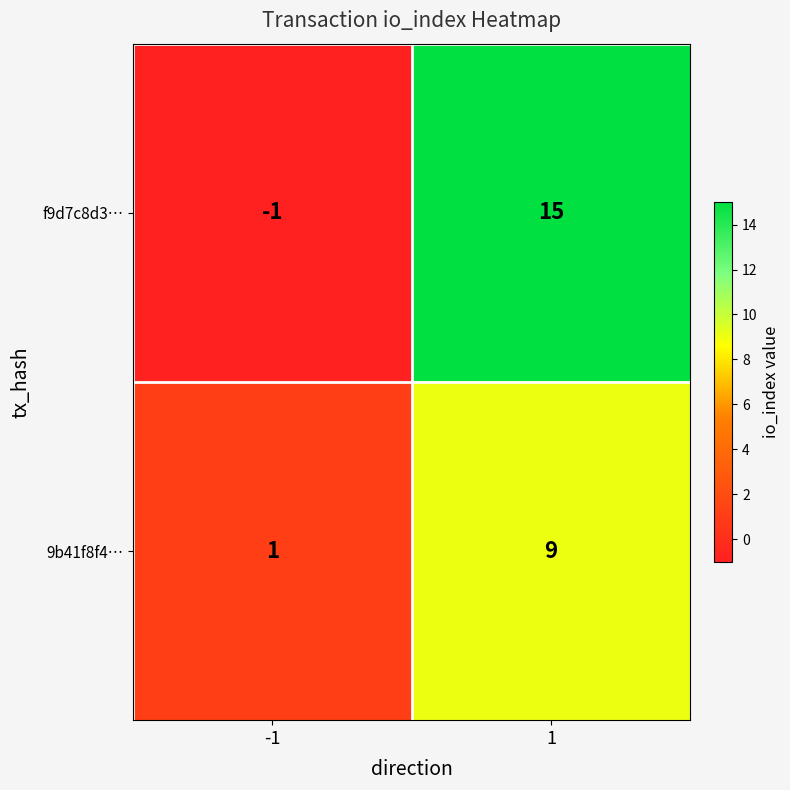

Between -1 and 1, which series saw the biggest shift?

f9d7c8d3…